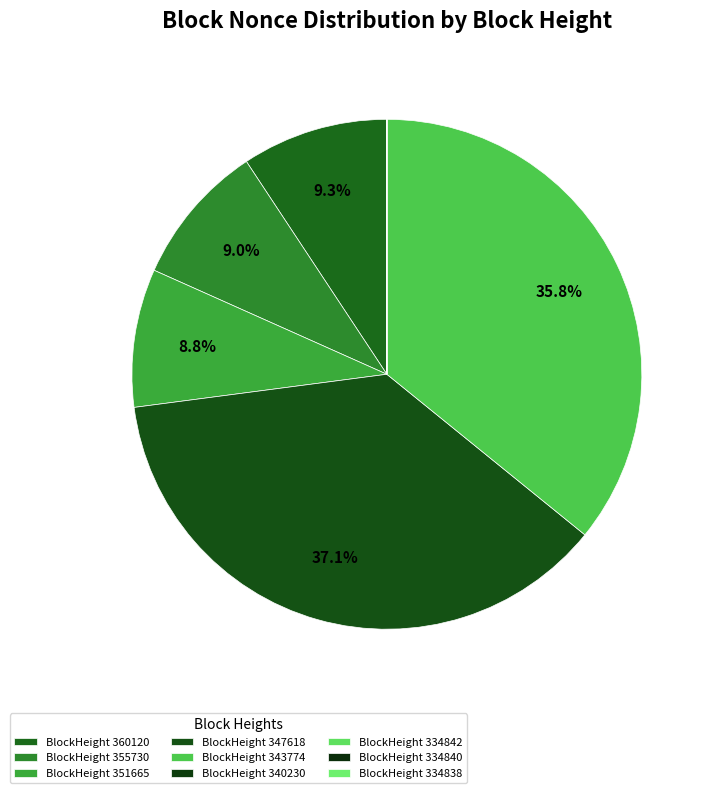

How many slices are in this pie chart?

9